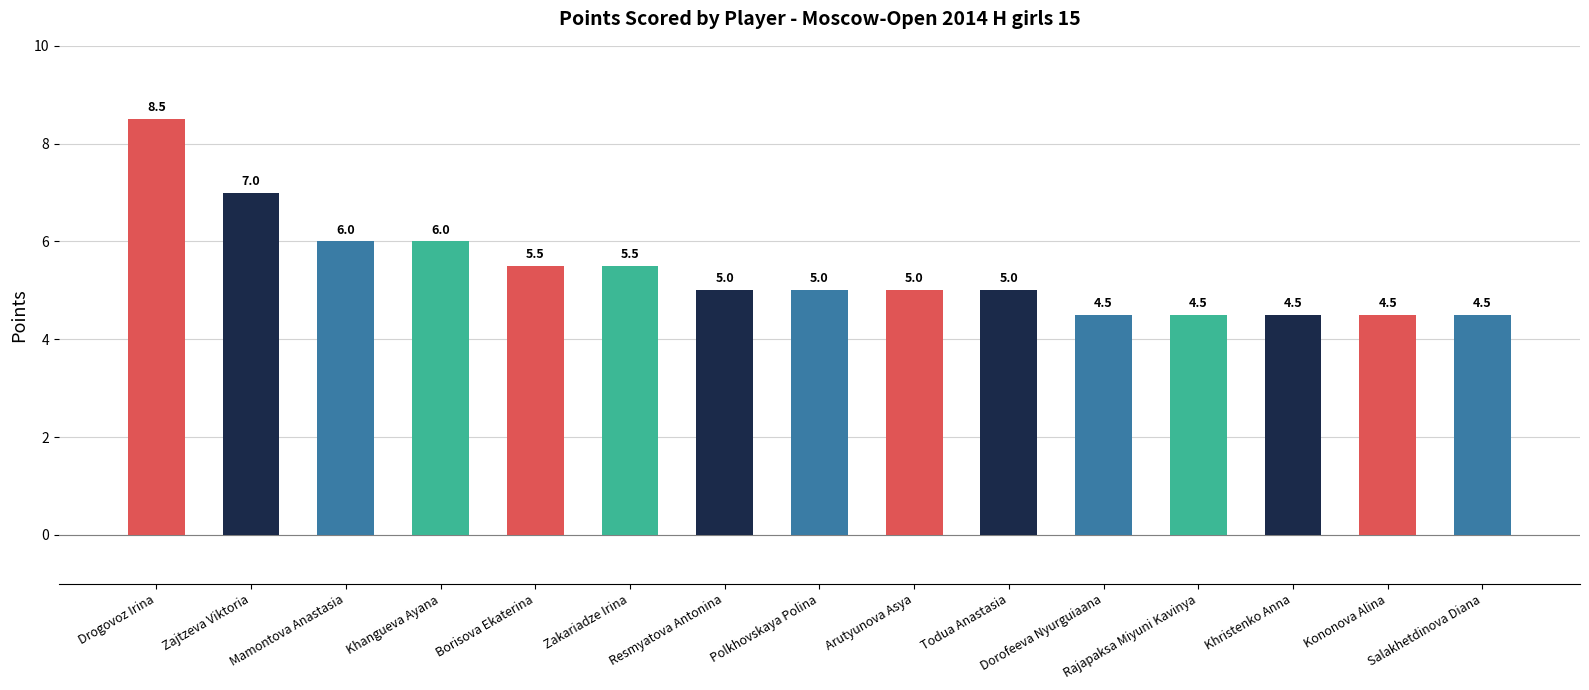

Reading right to left, extract all data points from this chart.

Salakhetdinova Diana=4.5	Kononova Alina=4.5	Khristenko Anna=4.5	Rajapaksa Miyuni Kavinya=4.5	Dorofeeva Nyurguiaana=4.5	Todua Anastasia=5.0	Arutyunova Asya=5.0	Polkhovskaya Polina=5.0	Resmyatova Antonina=5.0	Zakariadze Irina=5.5	Borisova Ekaterina=5.5	Khangueva Ayana=6.0	Mamontova Anastasia=6.0	Zajtzeva Viktoria=7.0	Drogovoz Irina=8.5